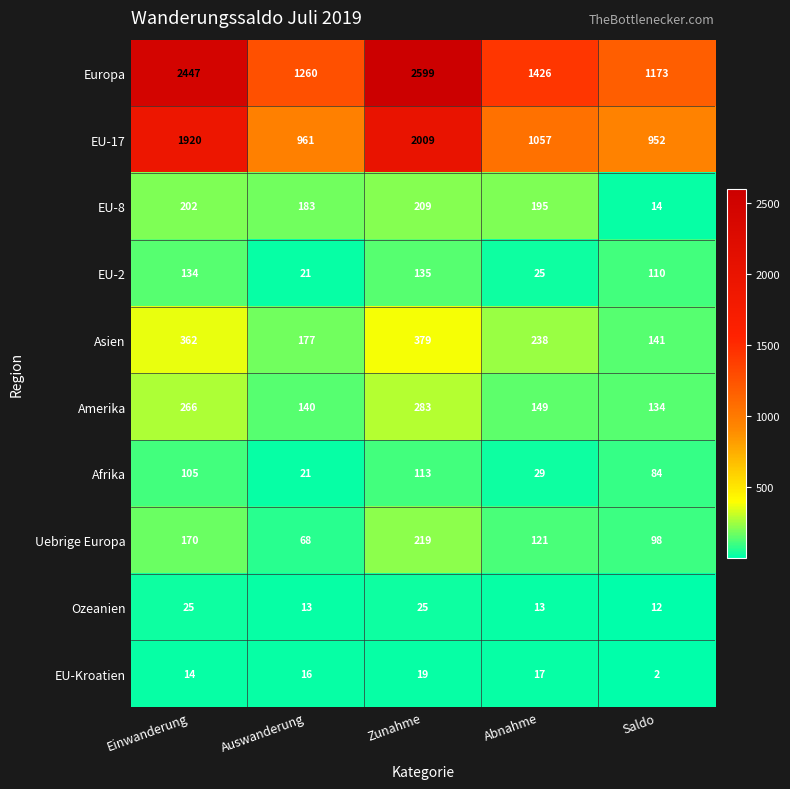

What is the maximum value shown in the chart?

2599